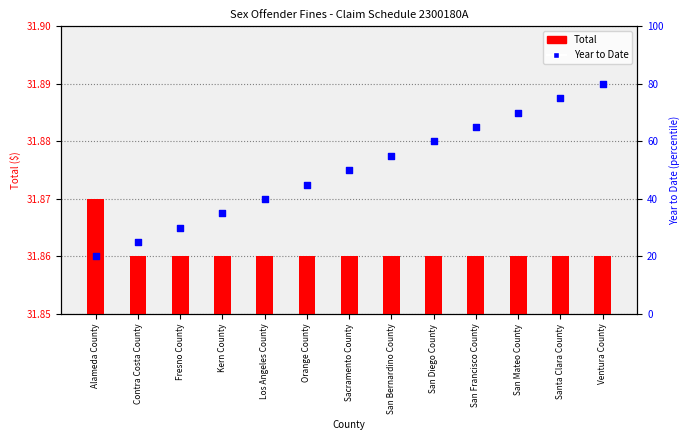

At how many categories does at least one series exceed 52?

6